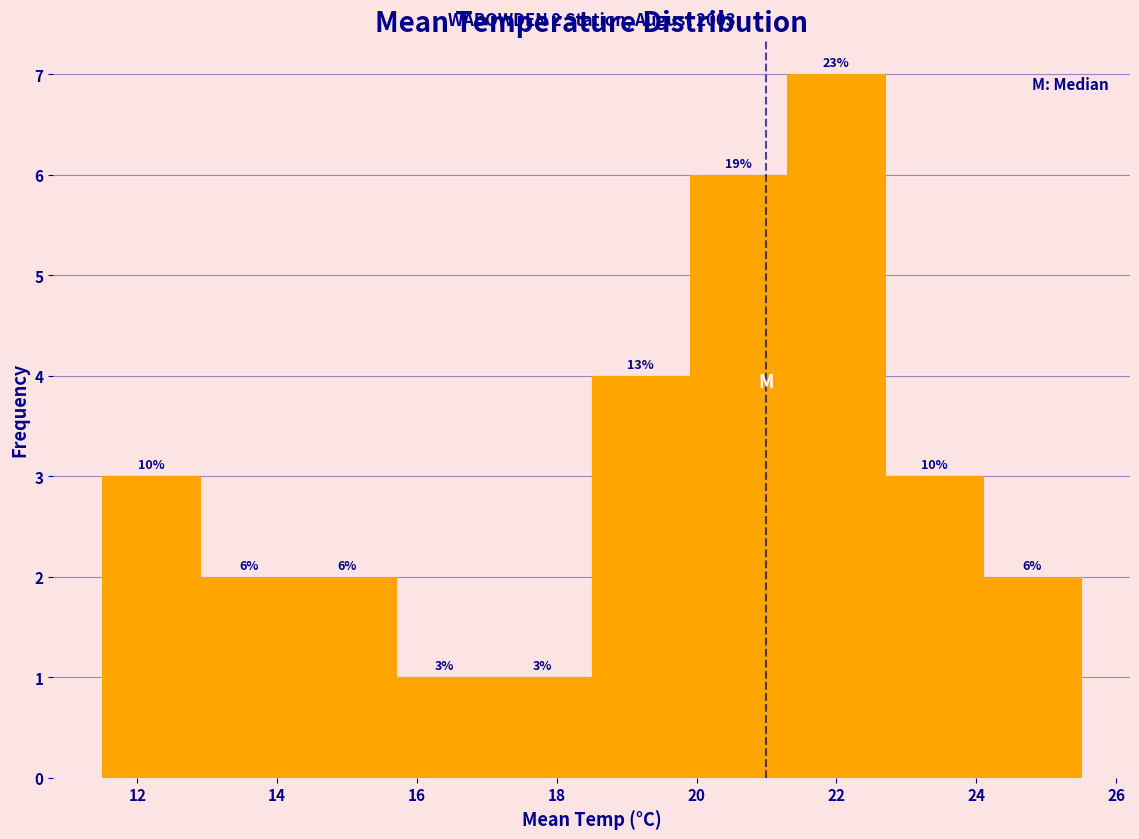

Which range on the x-axis has the tallest bar?

21.3 to 22.7